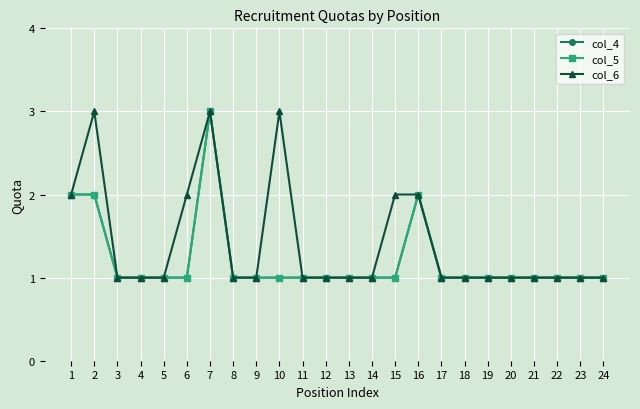

How many lines are shown in the chart?

3